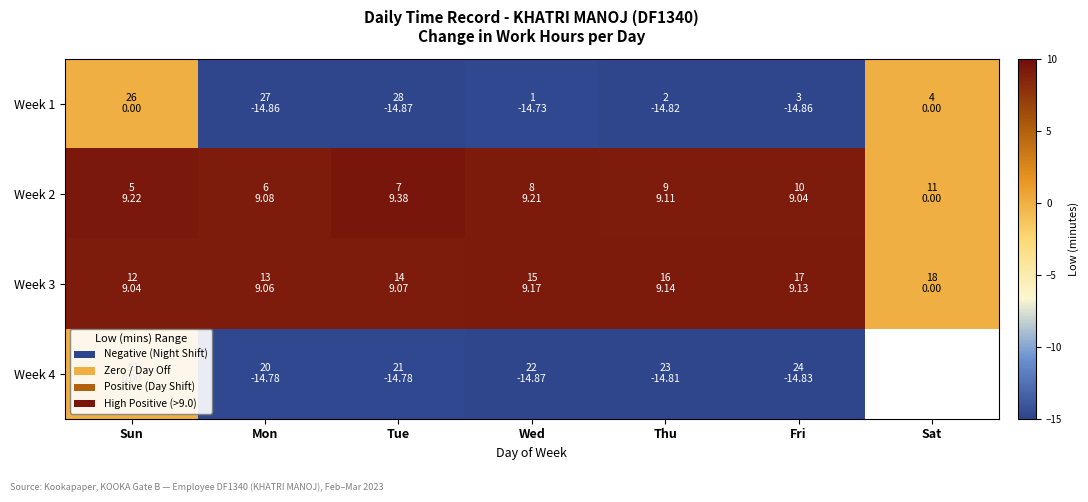

How many data points does each series have?

7